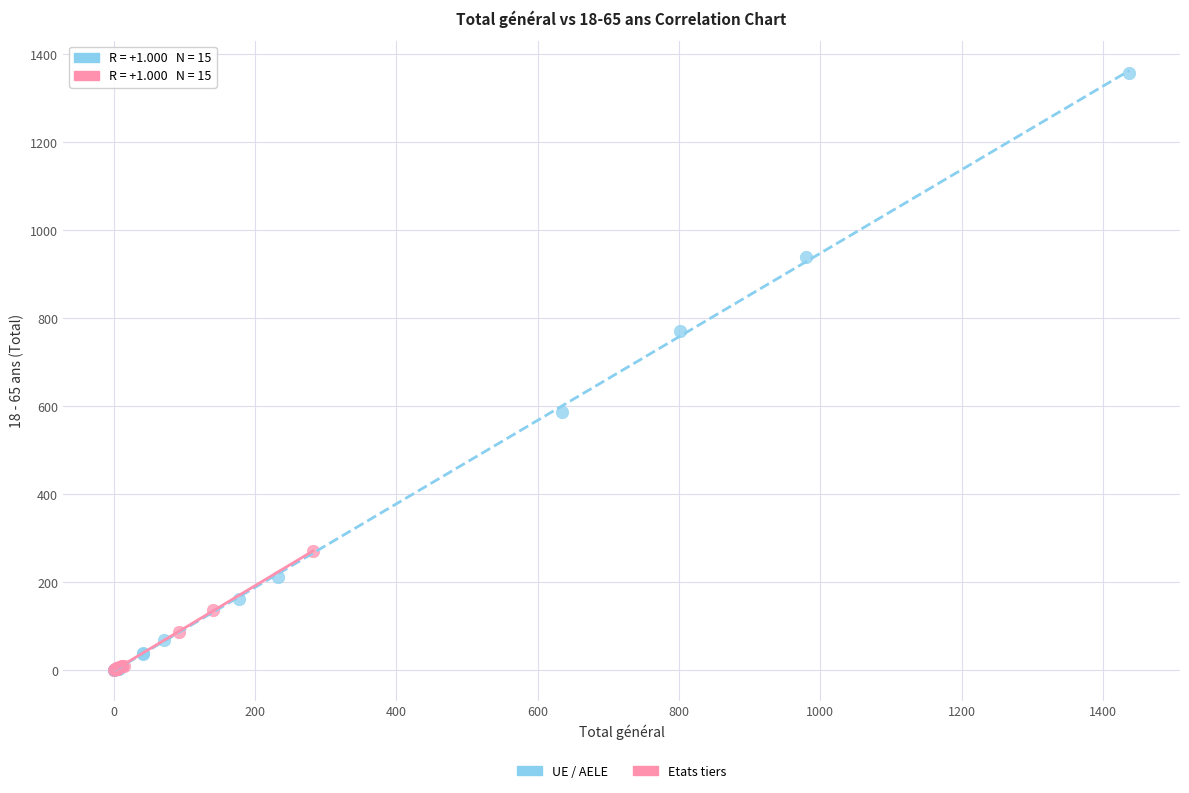

Which series reaches the maximum Y coordinate?

UE / AELE